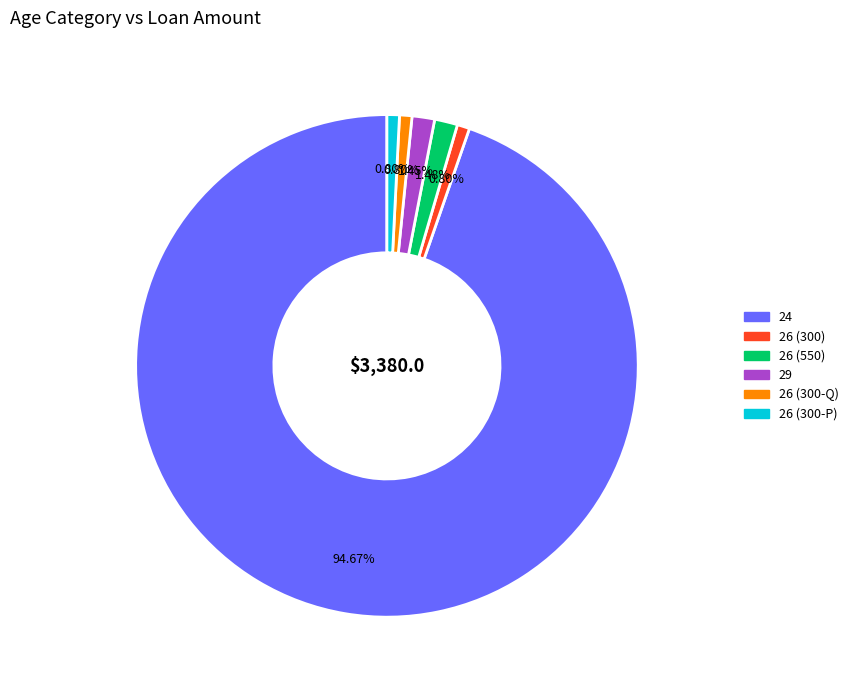

What percentage do 26 (550) and 24 together represent?

96.2%